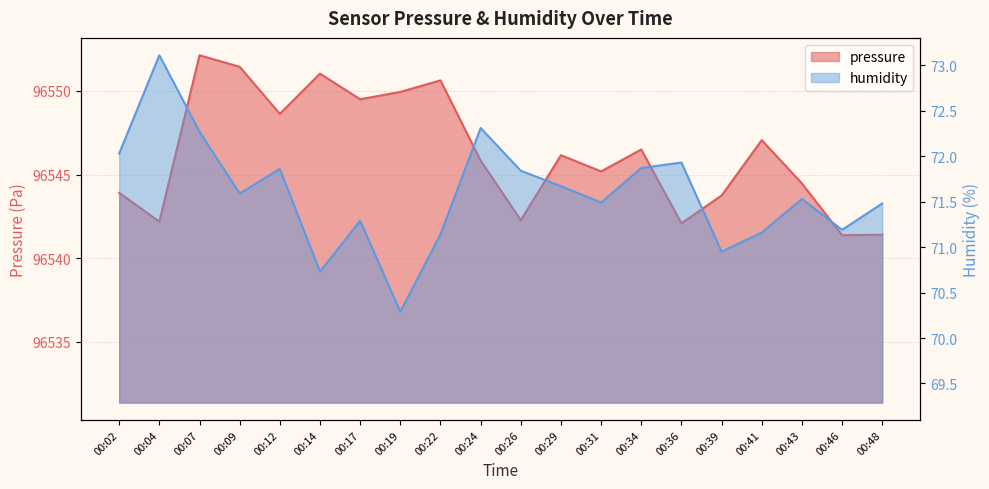

Is it true that pressure equals 96543.9 at 00:02?

True